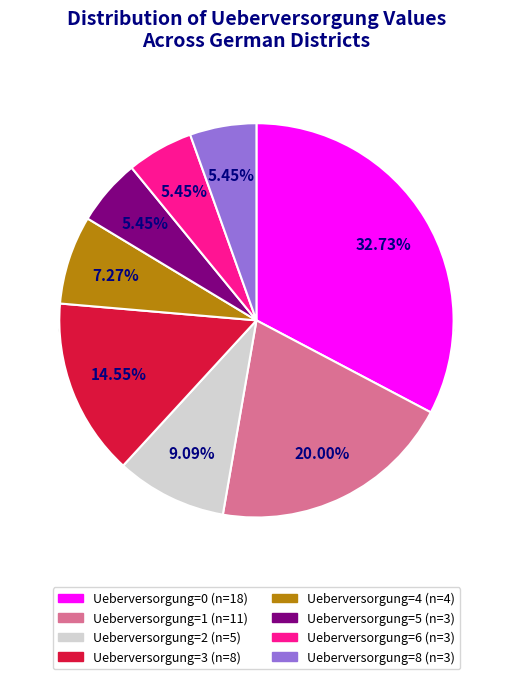

To the nearest percent, what percentage of the pie is 0?

33%